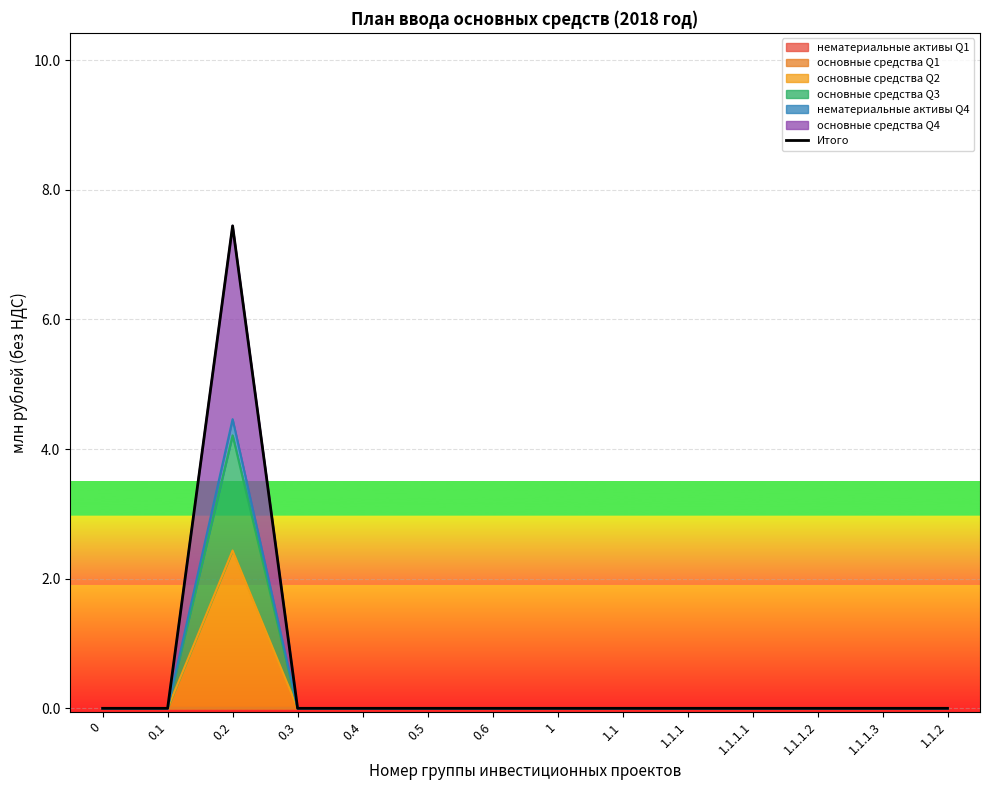

Which label corresponds to the largest value in the chart?

0.2